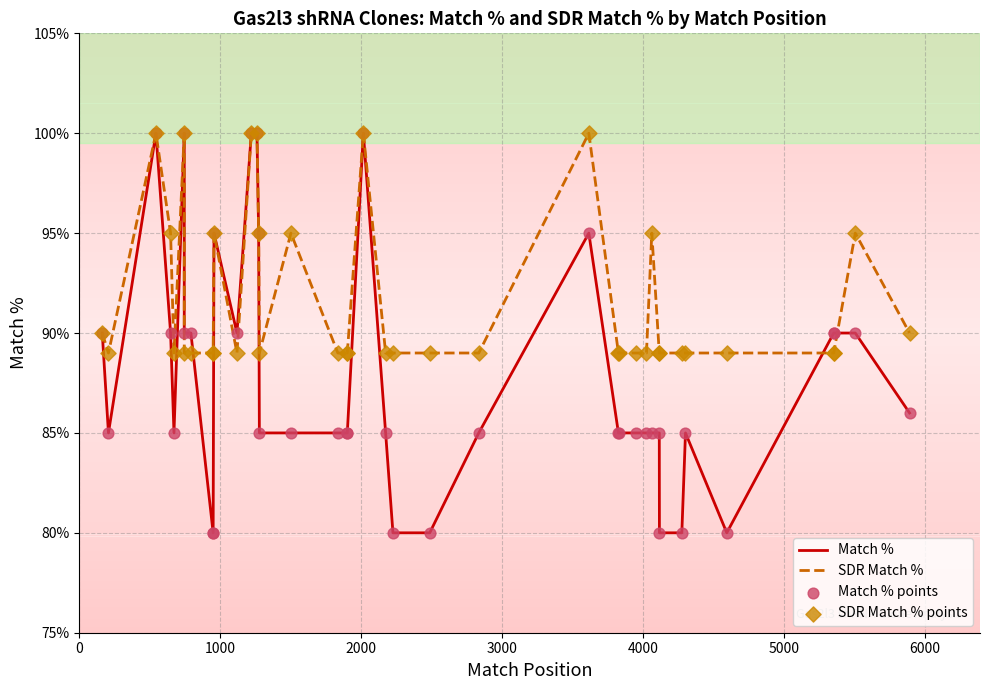

What are all the series names shown in the legend?

Match %, SDR Match %, Match % points, SDR Match % points